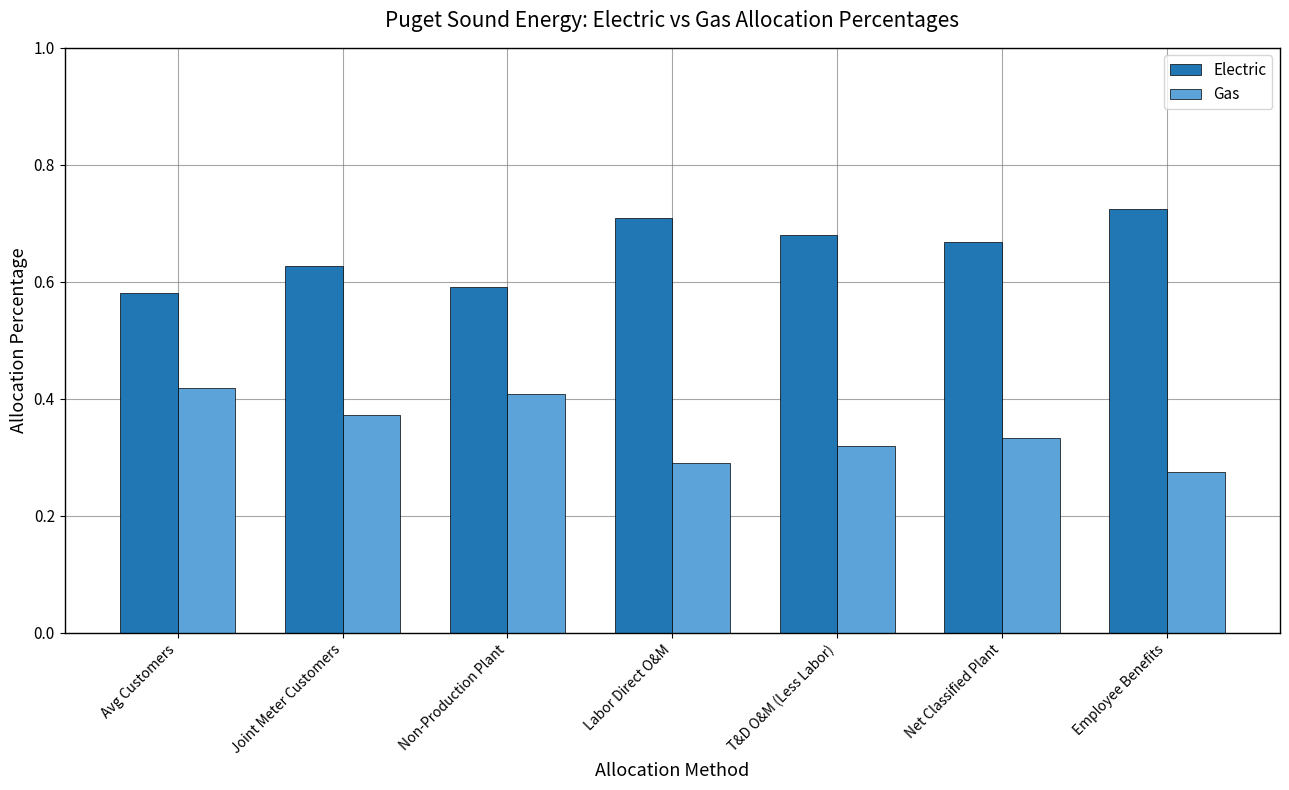

How many bars are there in each group?

2